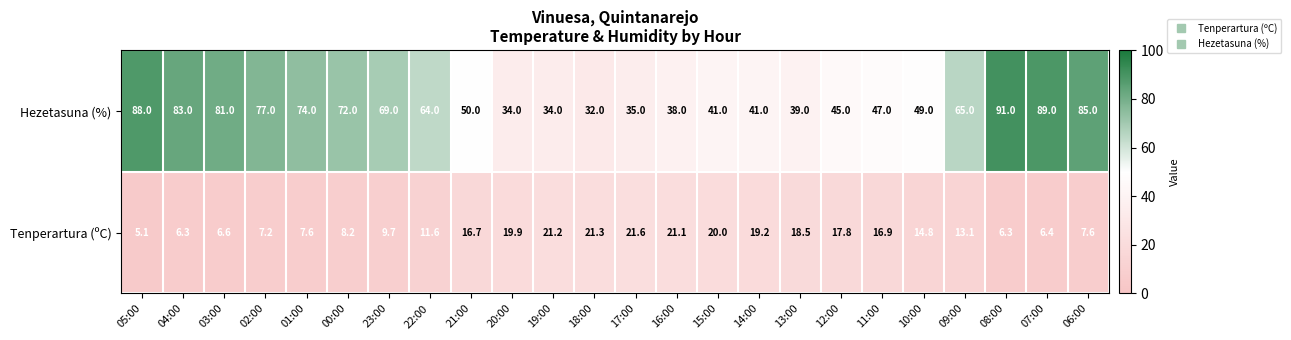

Rank the series by their average value, from lowest to highest.

Tenperartura (ºC), Hezetasuna (%)